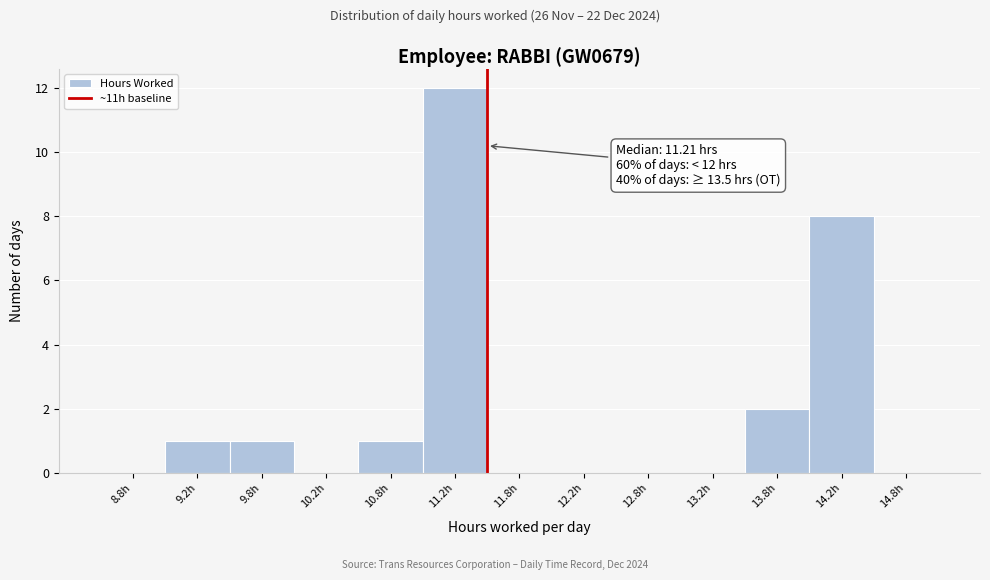

Which range on the x-axis has the tallest bar?

11.0 to 11.5